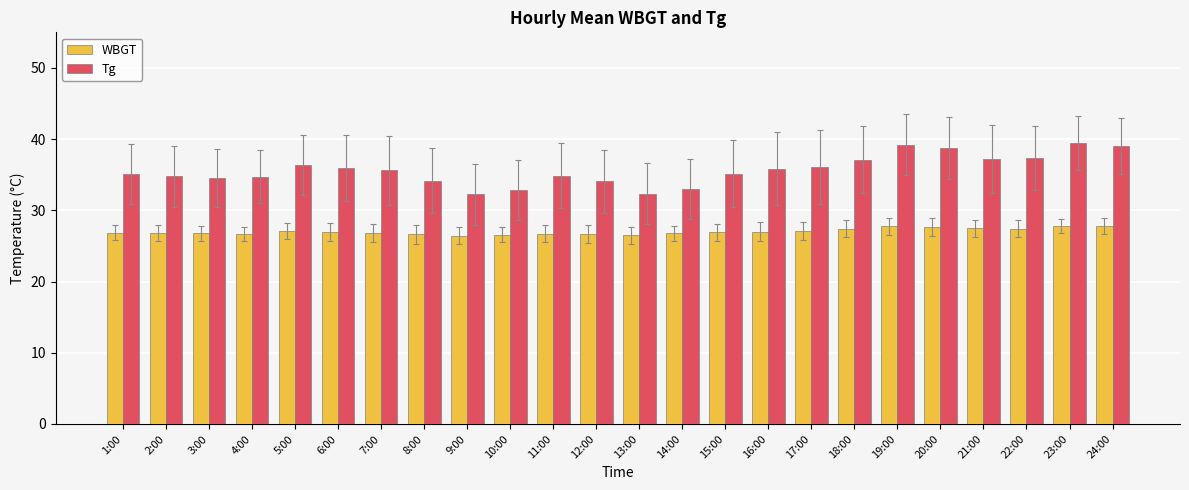

Rank the series by their average value, from lowest to highest.

WBGT, Tg